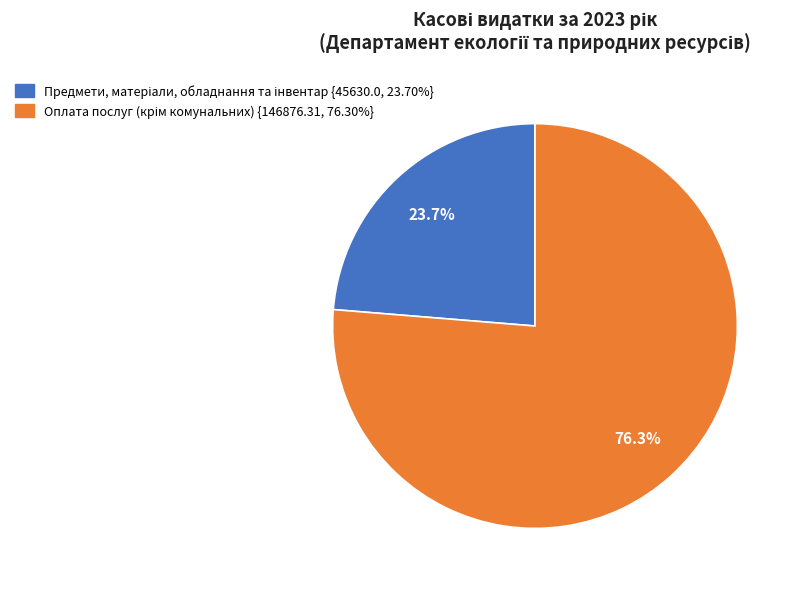

Does any single category account for the majority?

Yes